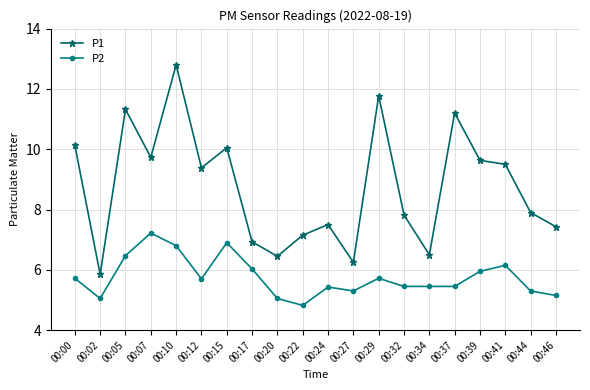

What is the difference between the maximum and minimum values in the P2 series?

2.4